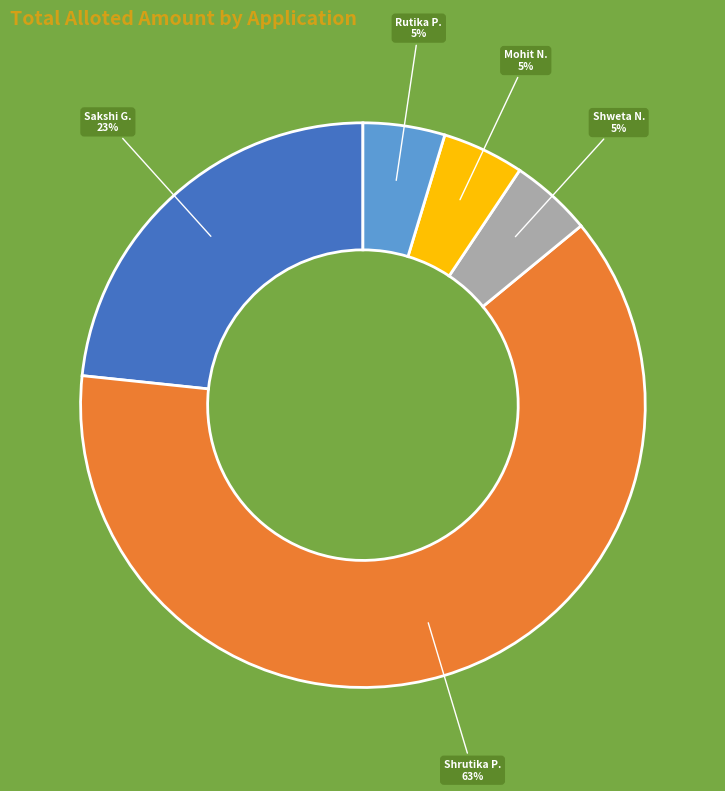

Does any single category account for the majority?

Yes